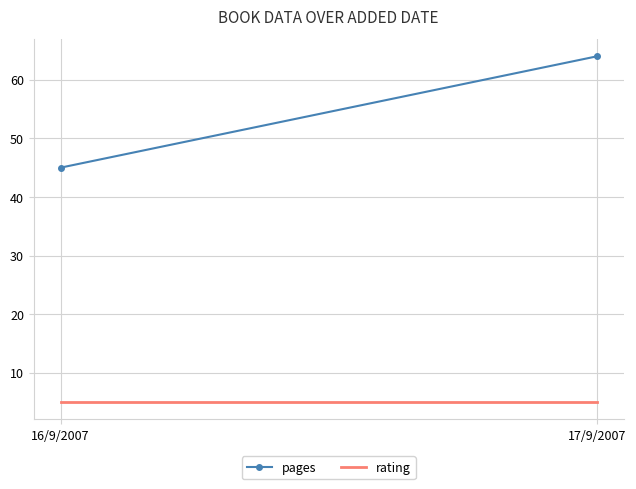

Between 16/9/2007 and 17/9/2007, which series saw the biggest shift?

pages